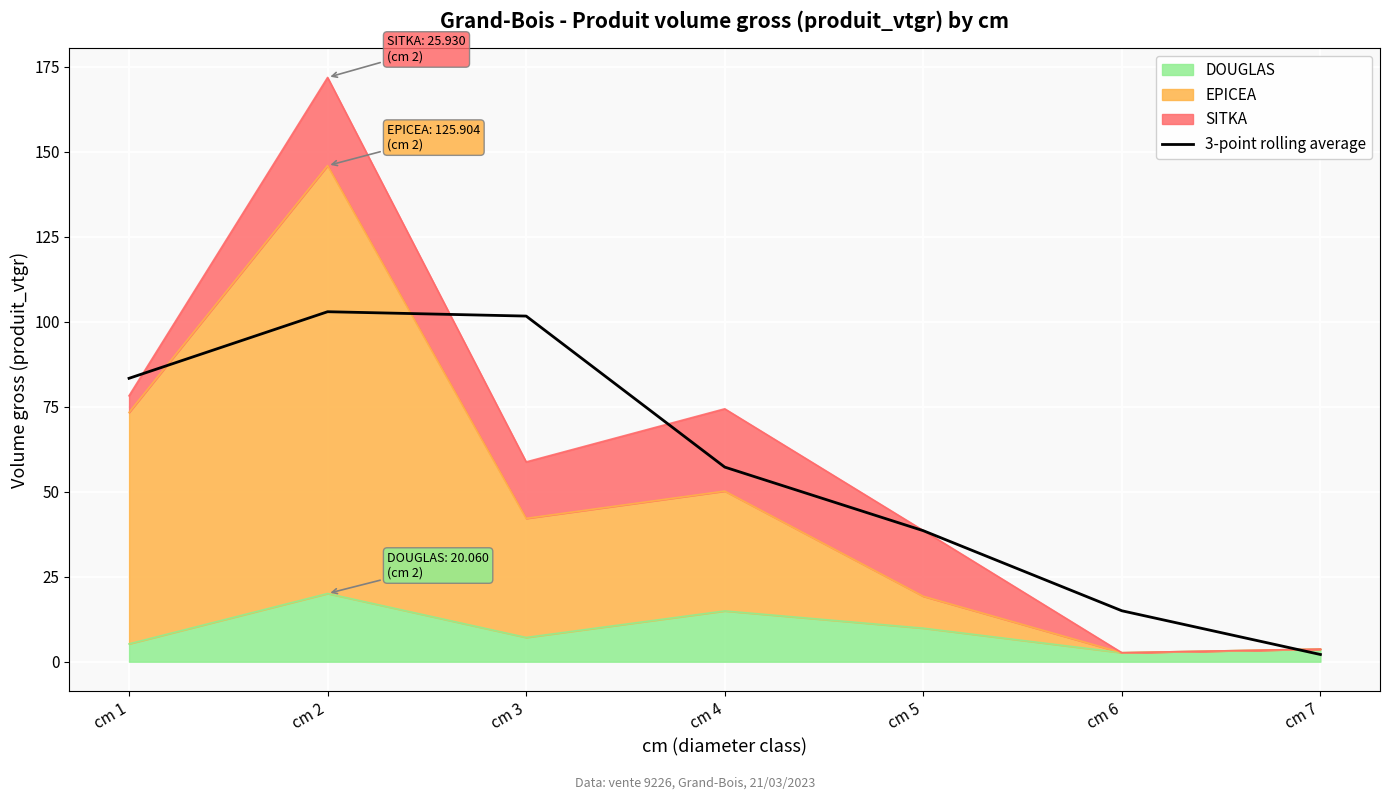

Does the chart display data point markers on the line(s)?

No